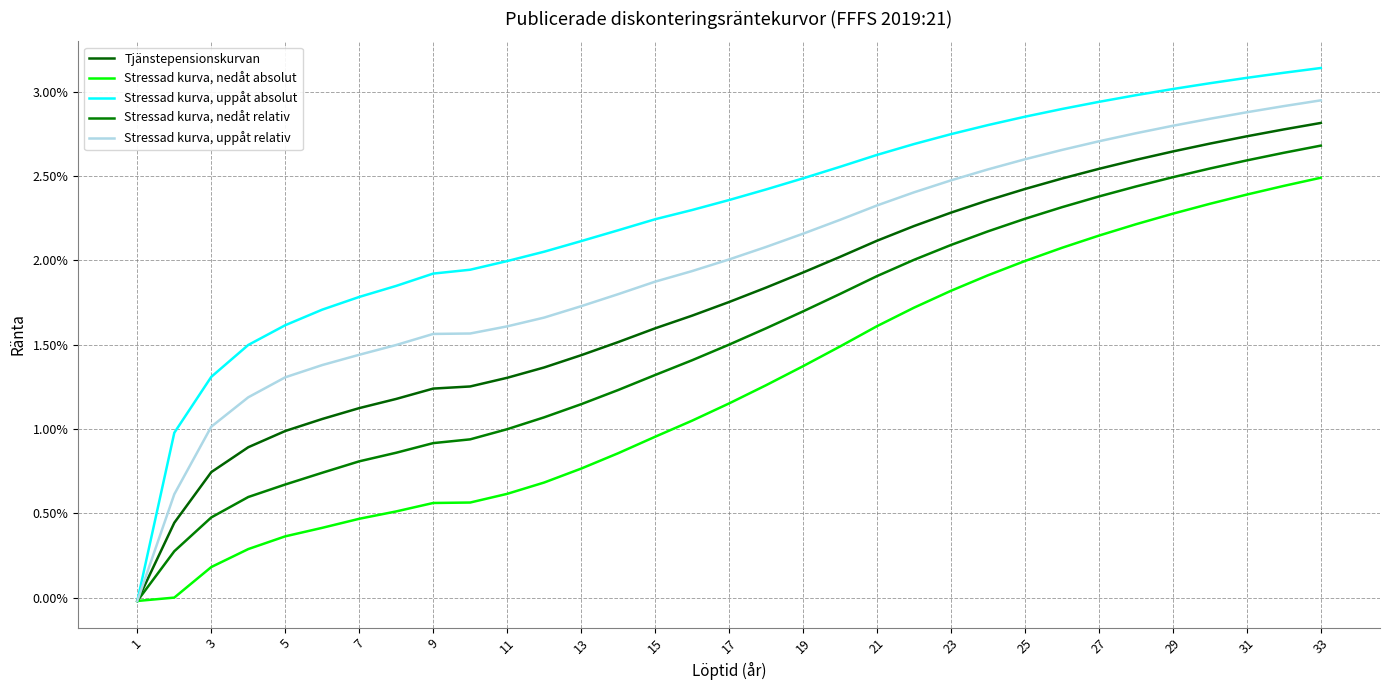

True or false: Tjänstepensionskurvan and Stressad kurva, uppåt absolut intersect in this chart.

False